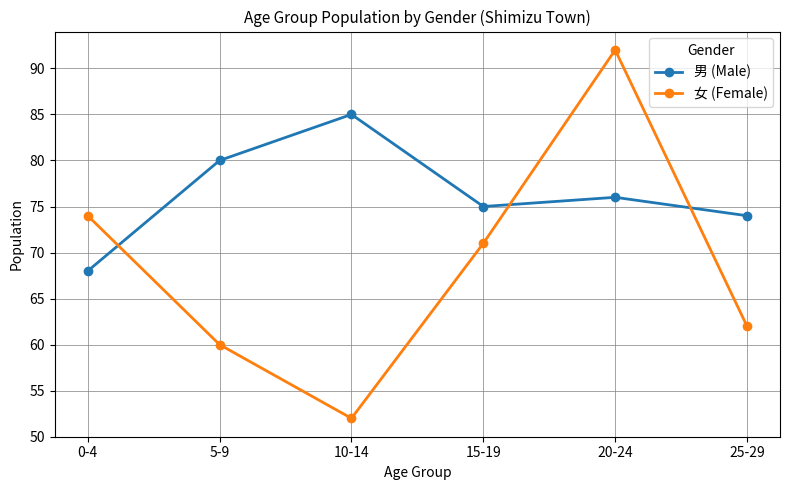

Which series changed the most between 15-19 and 25-29?

女 (Female)